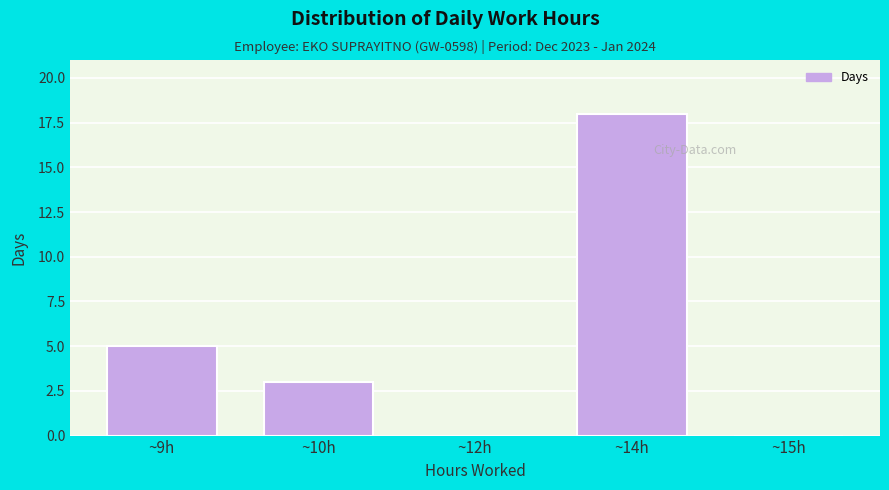

Reading right to left, list all the values displayed in this chart.

~15h=0	~14h=18	~12h=0	~10h=3	~9h=5